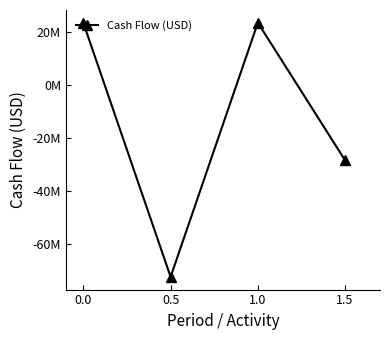

What is the smallest value displayed?

-72227000